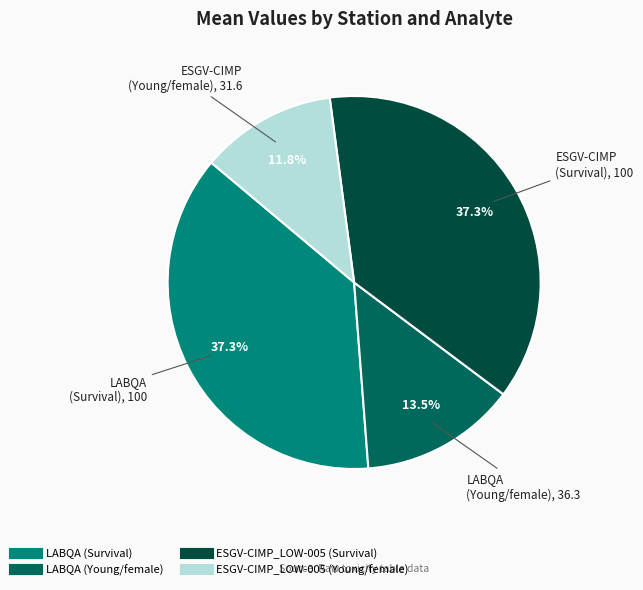

How many segments does this pie chart have?

4